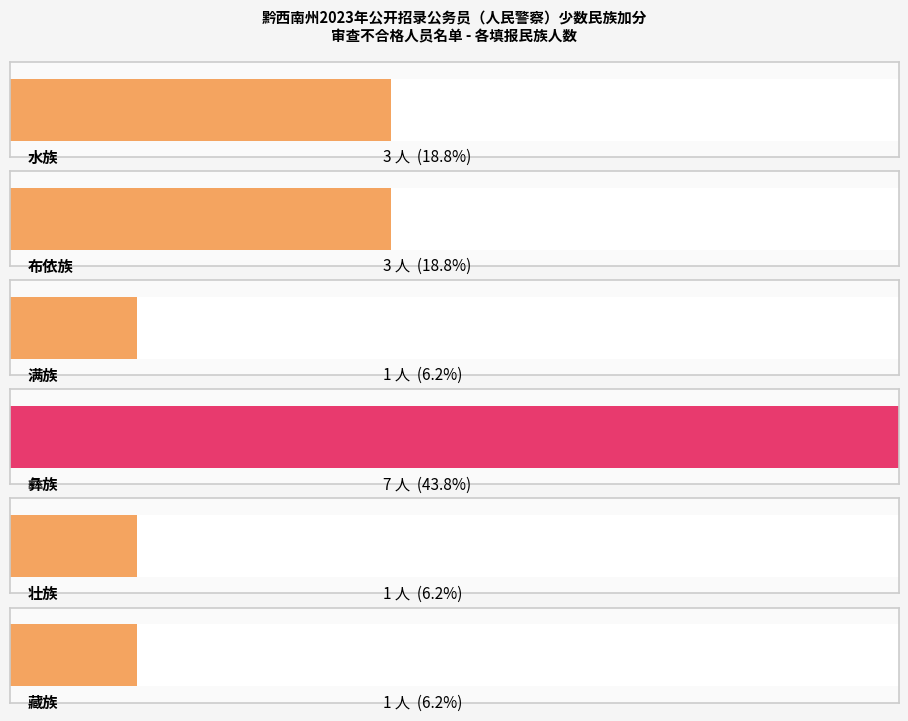

How many data points are above 3?

1